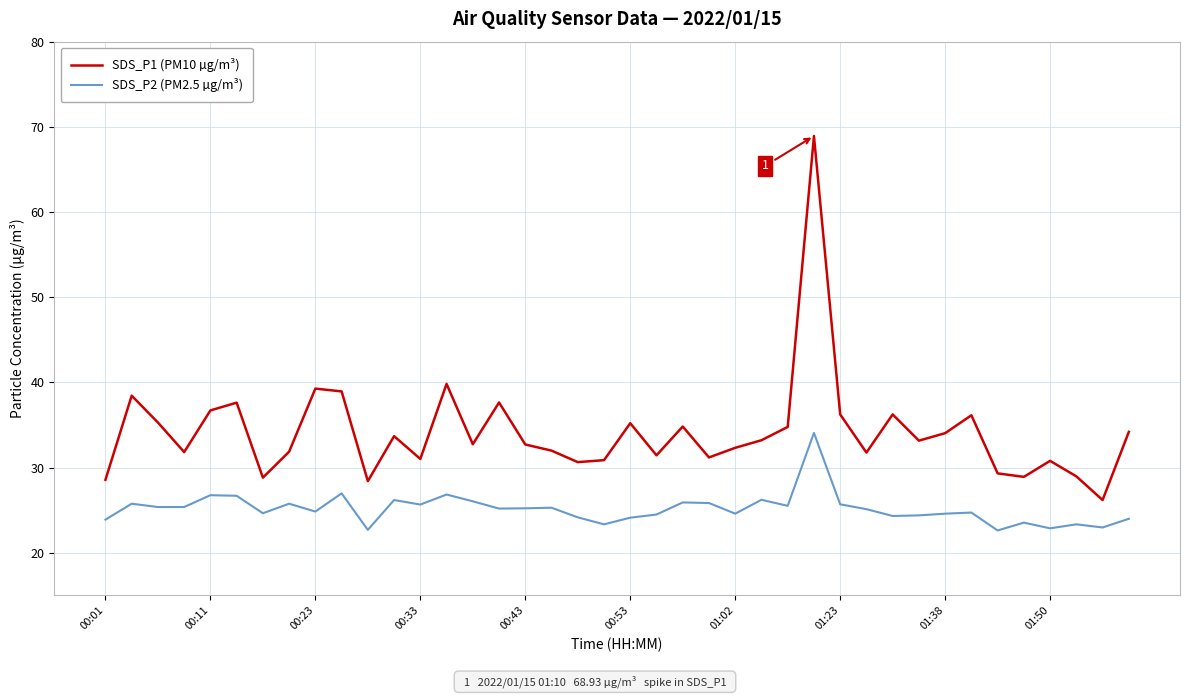

How many categories are shown in the chart?

40